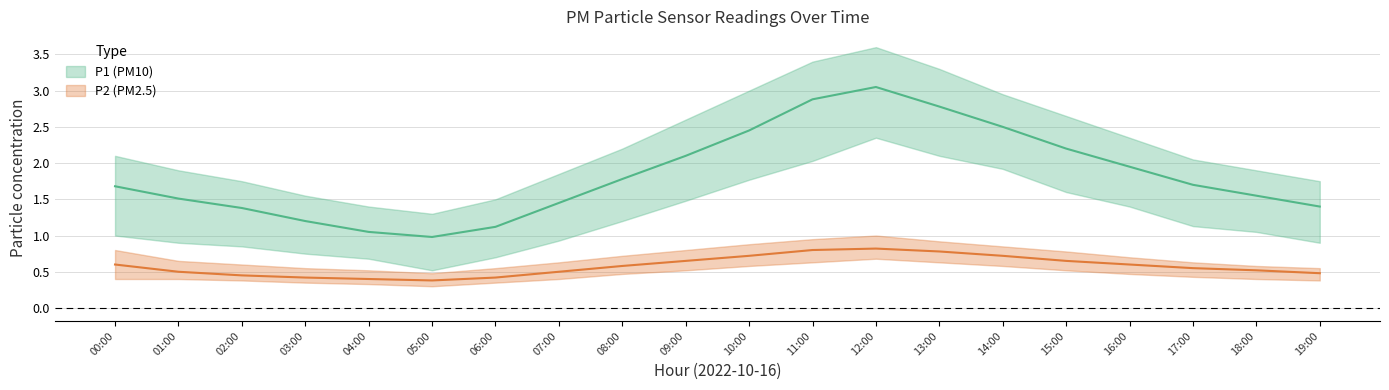

At which category does P1_upper reach its first local peak?

12:00